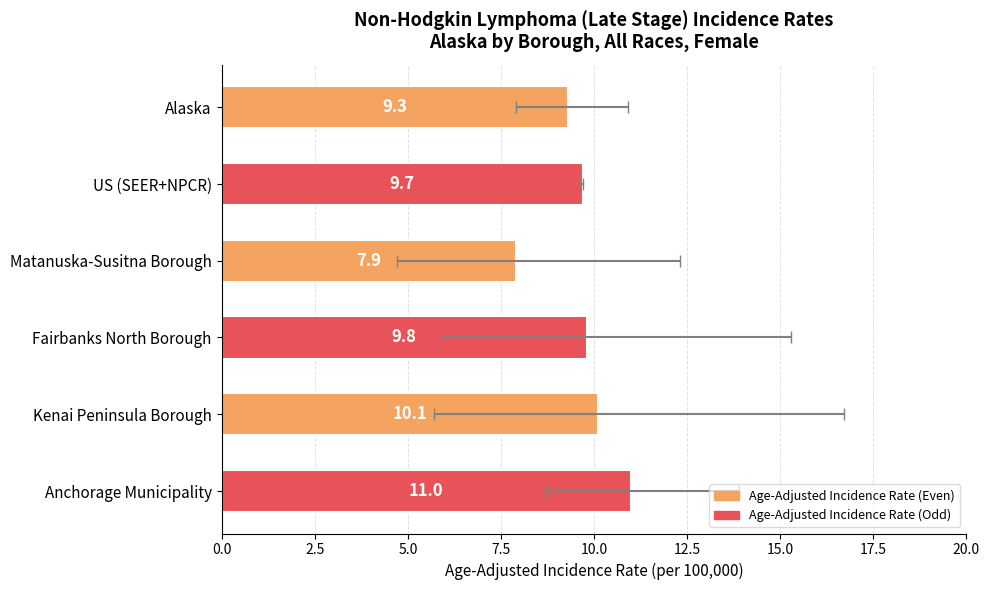

Approximately how many times larger is the value at Alaska compared to Kenai Peninsula Borough?

0.9